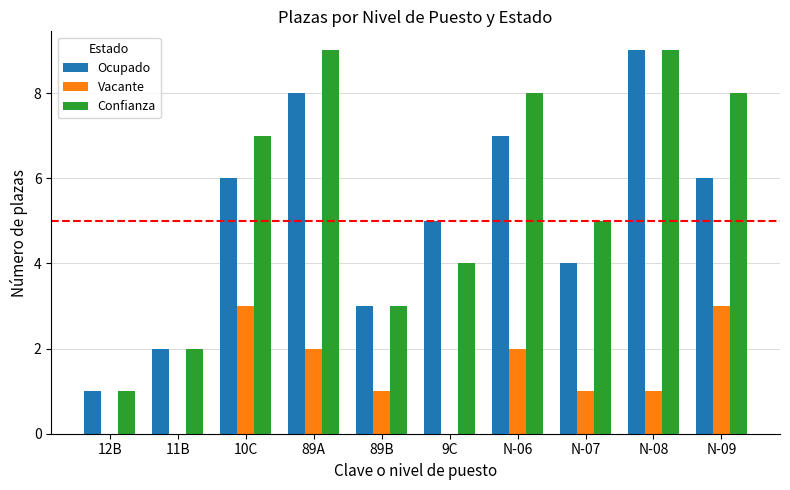

Is the value of Confianza at N-07 greater than the value of Ocupado at N-07?

Yes